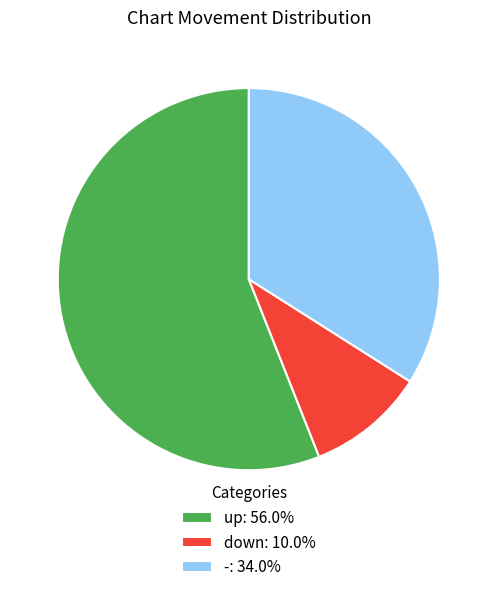

Is the sum of -: 34.0% and down: 10.0% greater than half?

No